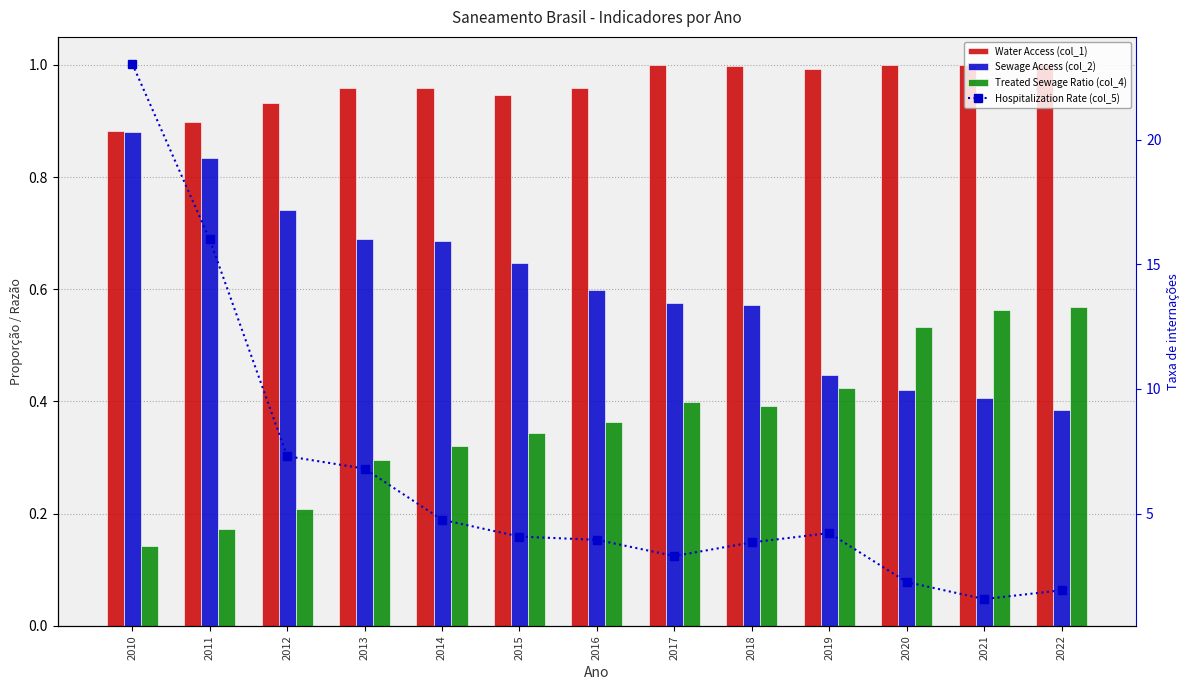

True or false: Hospitalization Rate (col_5) has a value of 0.6 at 2022.

False